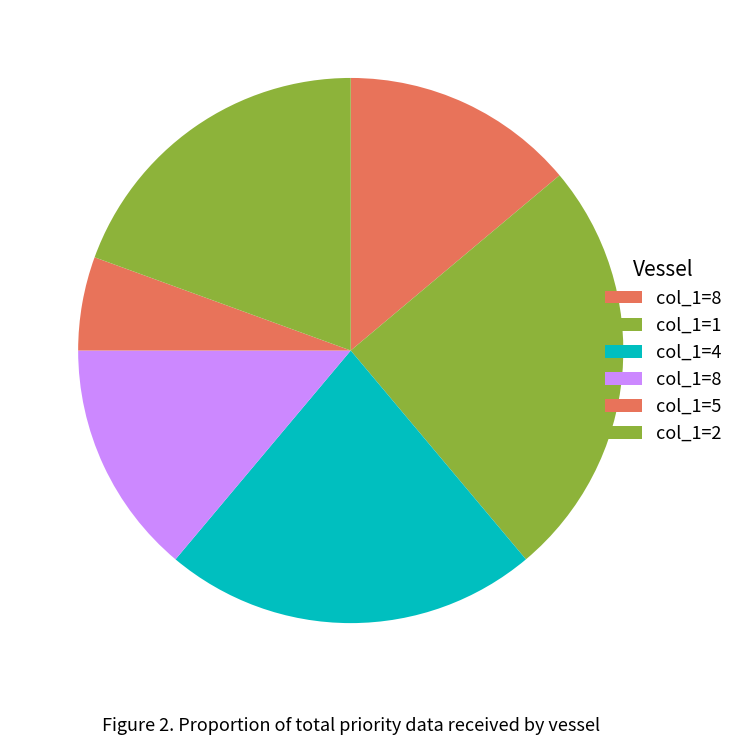

Count the number of slices in the pie.

6